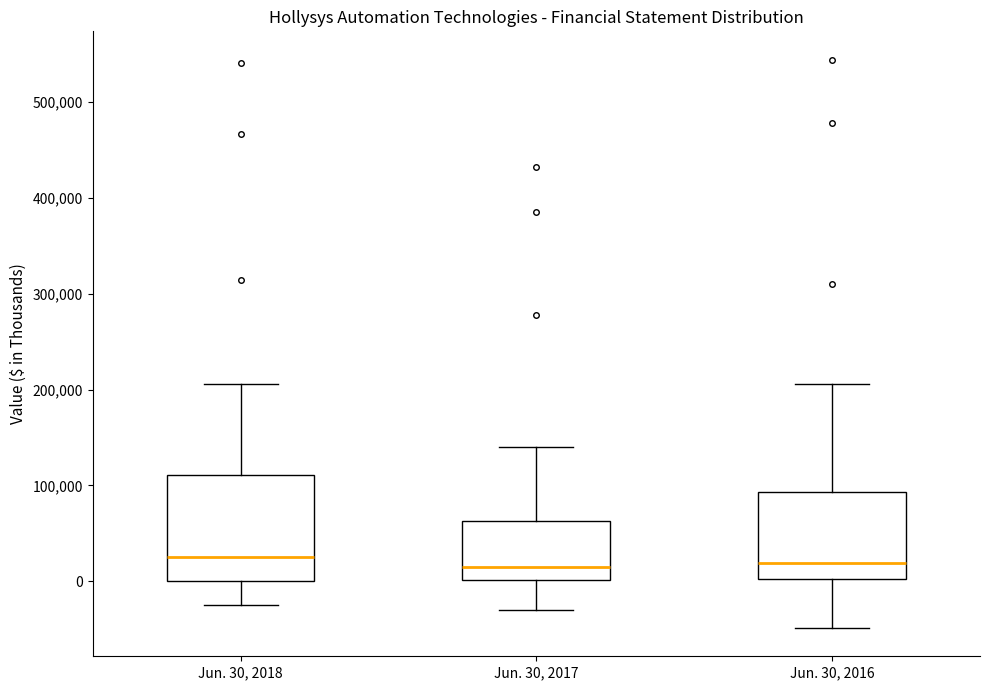

Which box is the tallest, from its lower edge to its upper edge?

Jun. 30, 2018